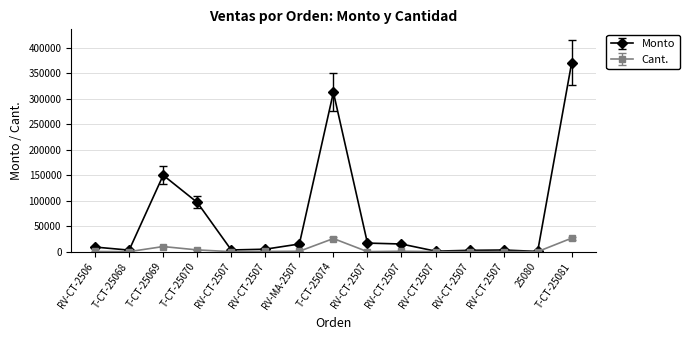

How many categories are shown in the chart?

15